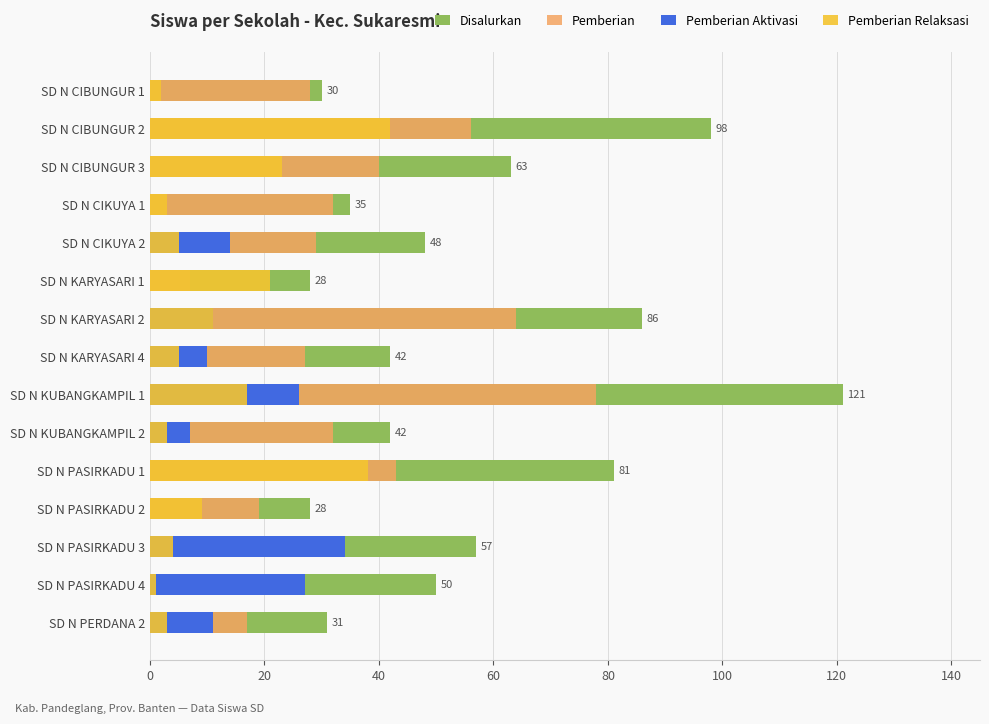

True or false: Pemberian Aktivasi has a value of 45 at SD N PASIRKADU 4.

False